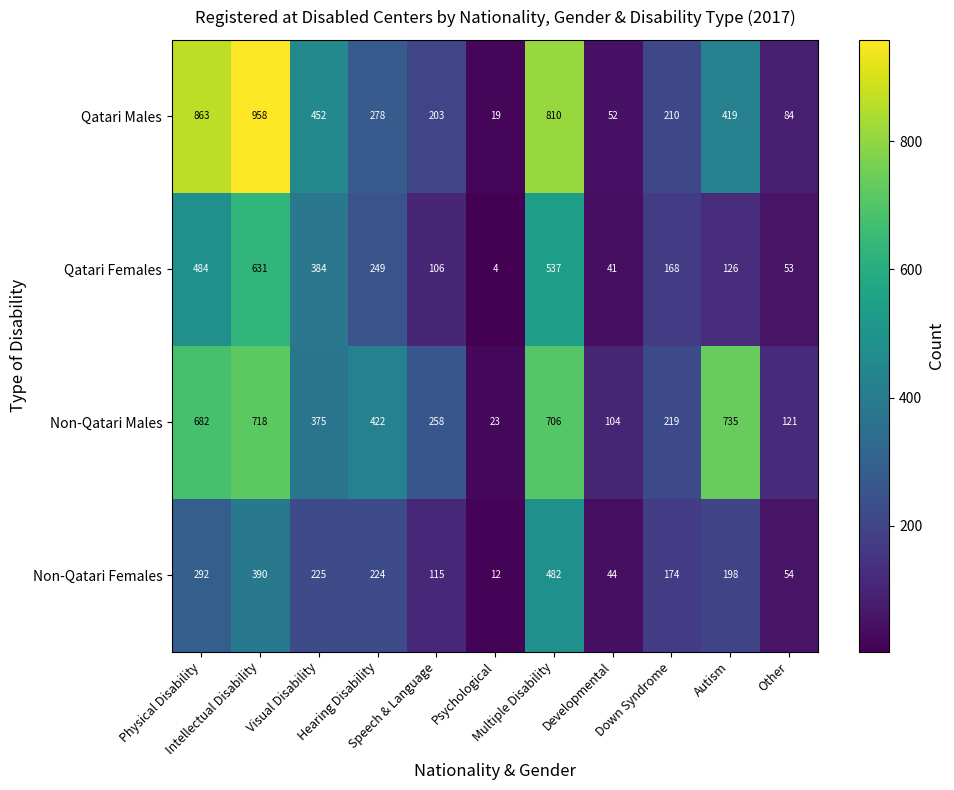

At Other, list the series in order from smallest to largest.

Qatari Females, Non-Qatari Females, Qatari Males, Non-Qatari Males